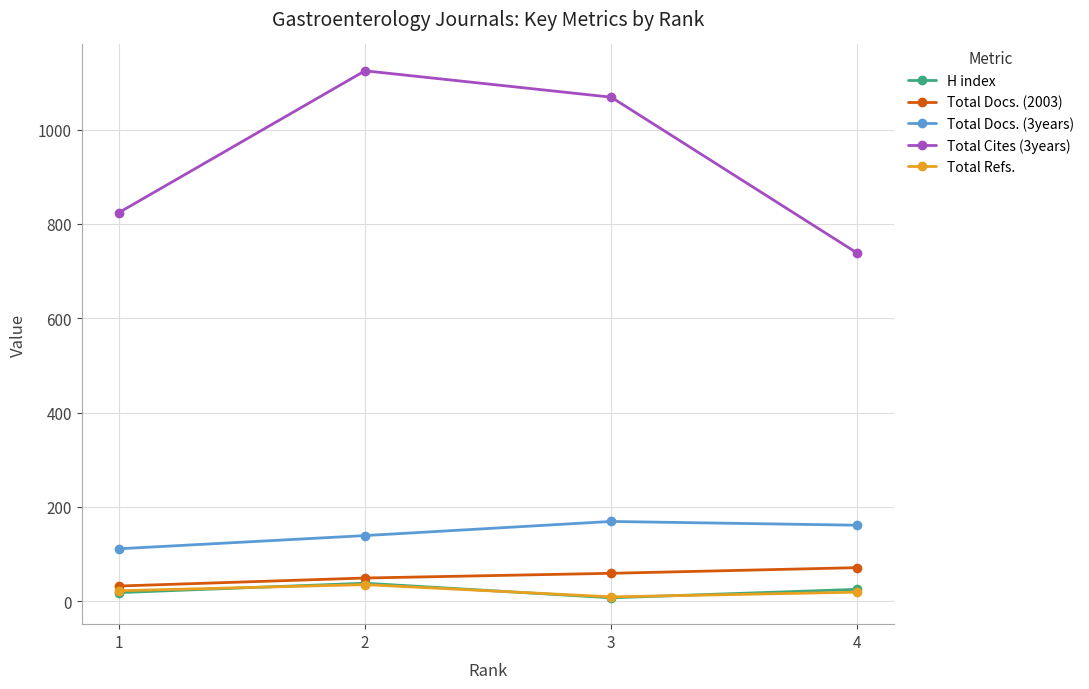

The Total Docs. (3years) series shows 161 at 4. True or false?

True